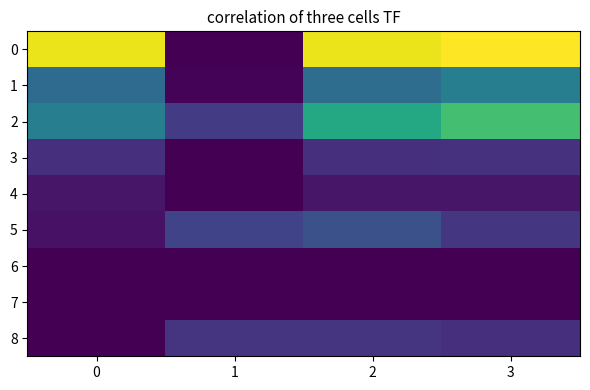

Which series has the largest range (max minus min)?

row_0